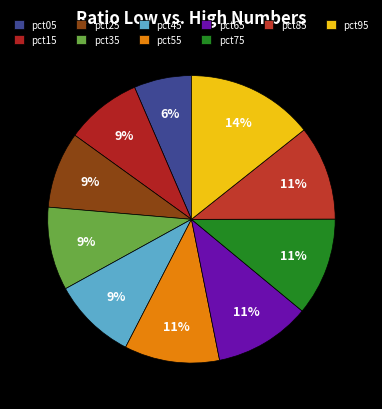

Rank the categories by value from lowest to highest.

pct05, pct15, pct25, pct35, pct45, pct85, pct55, pct65, pct75, pct95